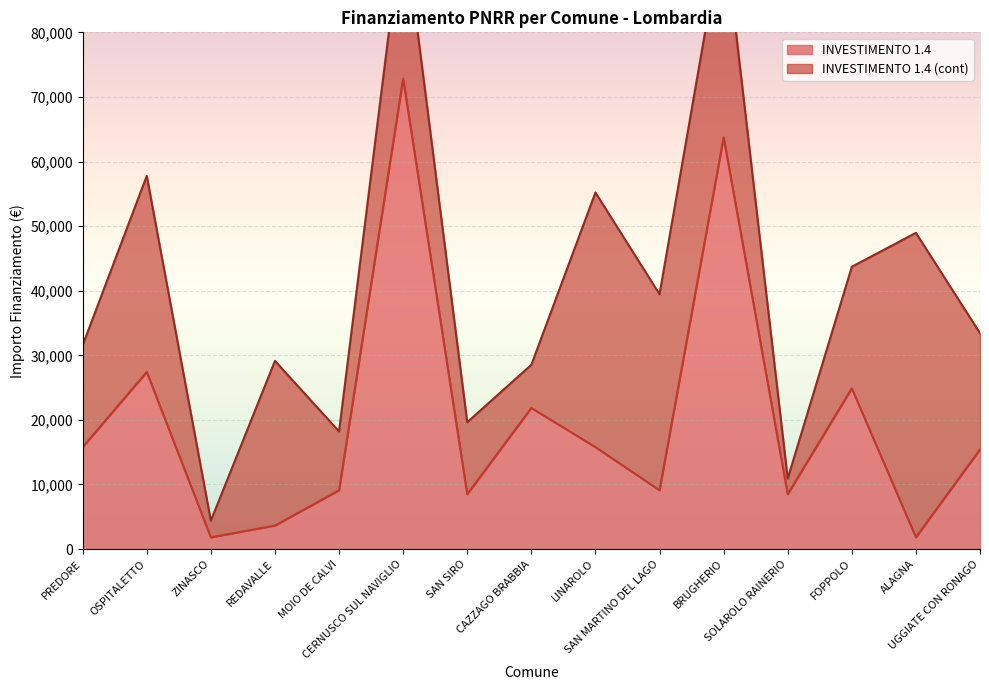

Where is the first local maximum?

OSPITALETTO